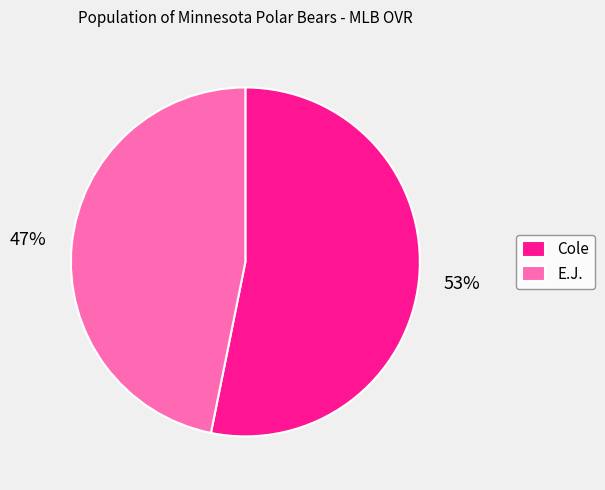

Rank the categories by value from highest to lowest.

Cole, E.J.